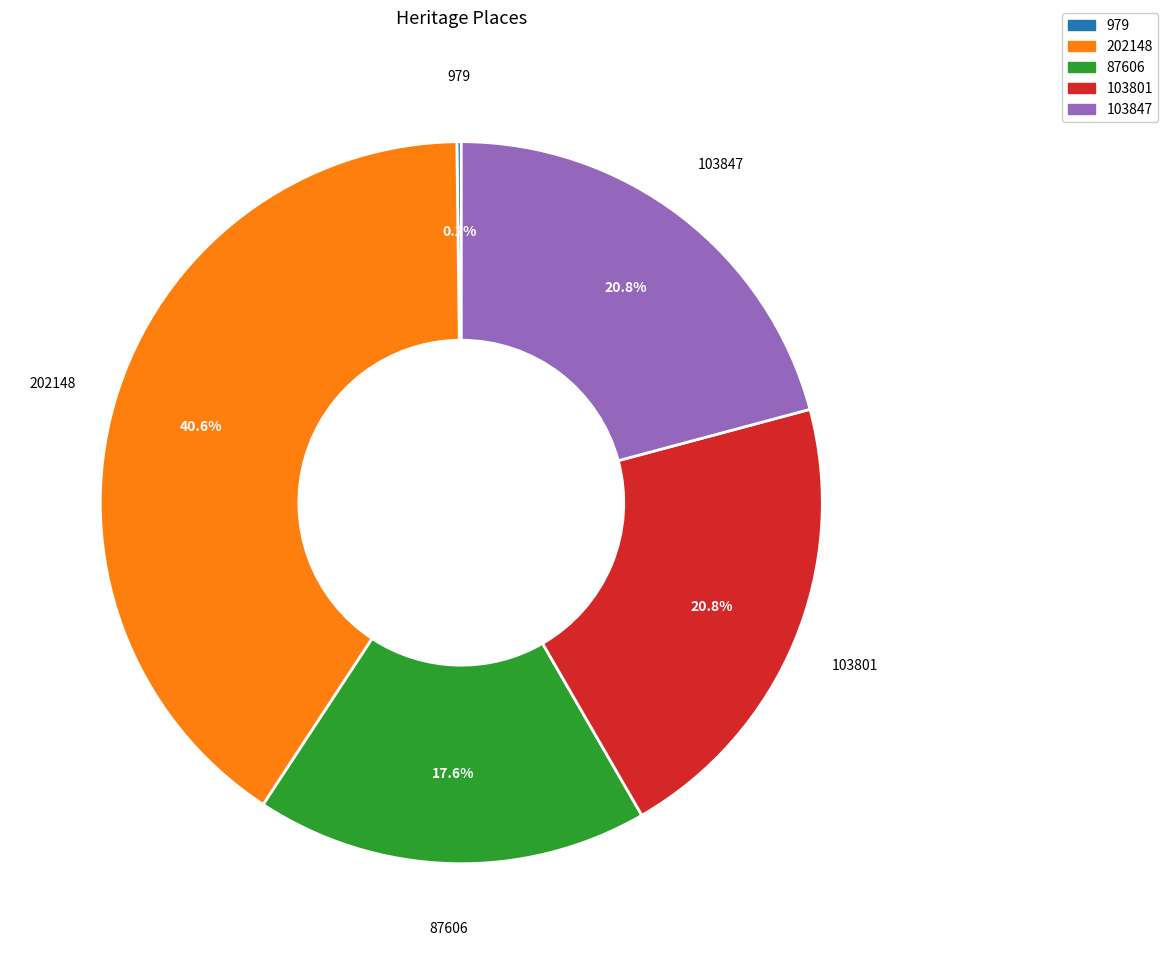

Does any single category account for the majority?

No